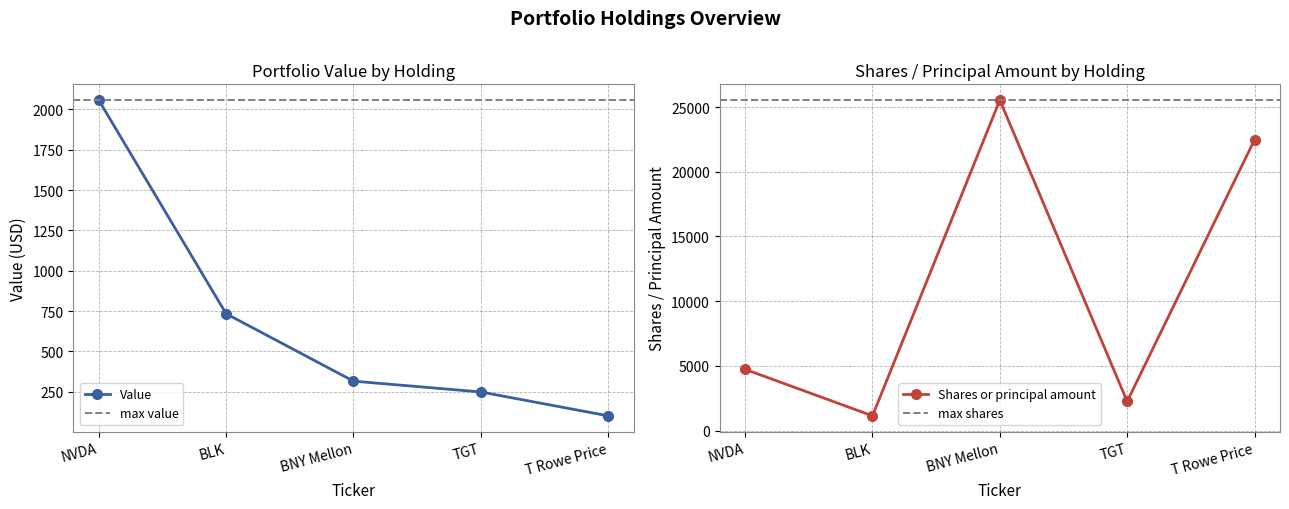

Between NVDA and BNY Mellon, which is larger?

NVDA